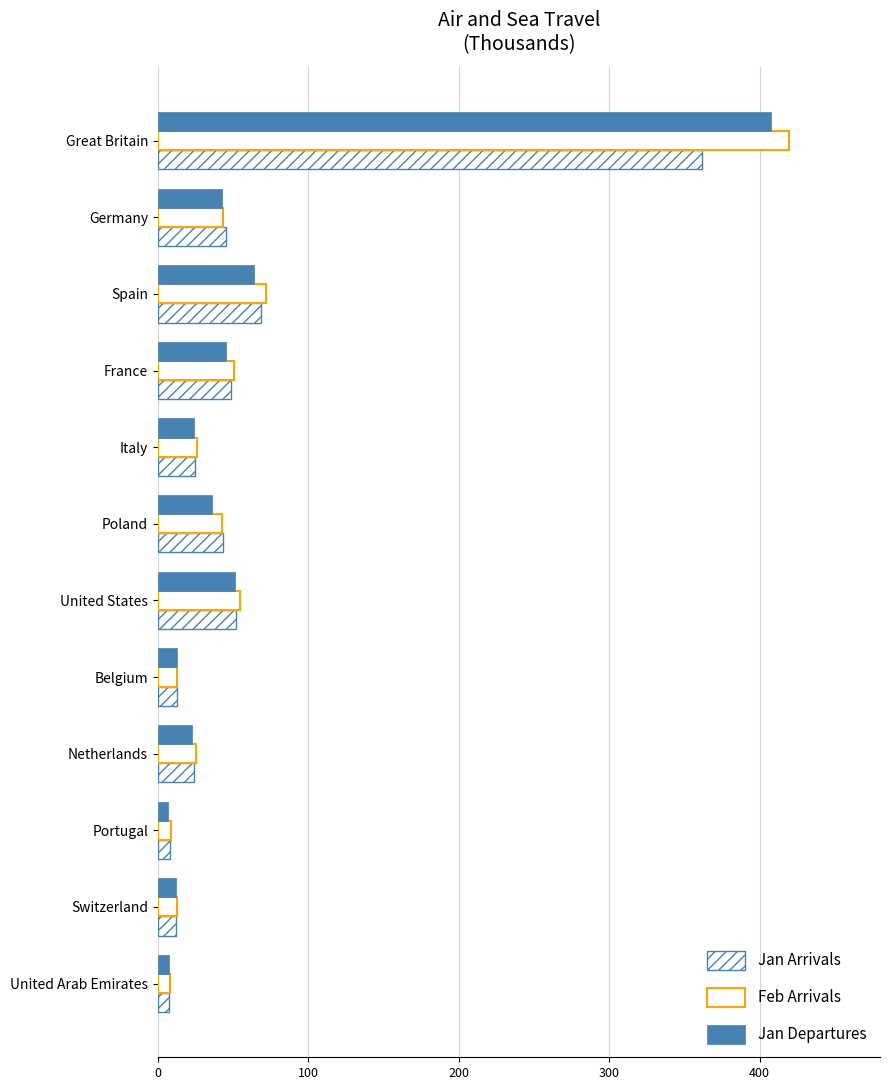

How many data points does each series have?

12